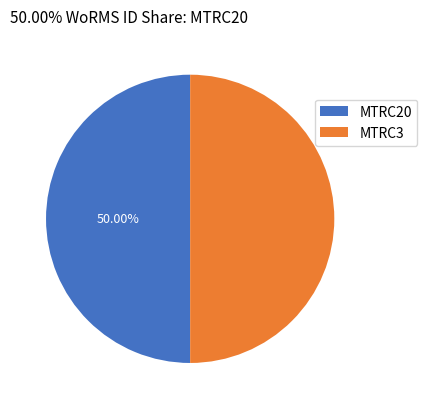

Approximately how many times larger is the value at MTRC20 compared to MTRC3?

1.0